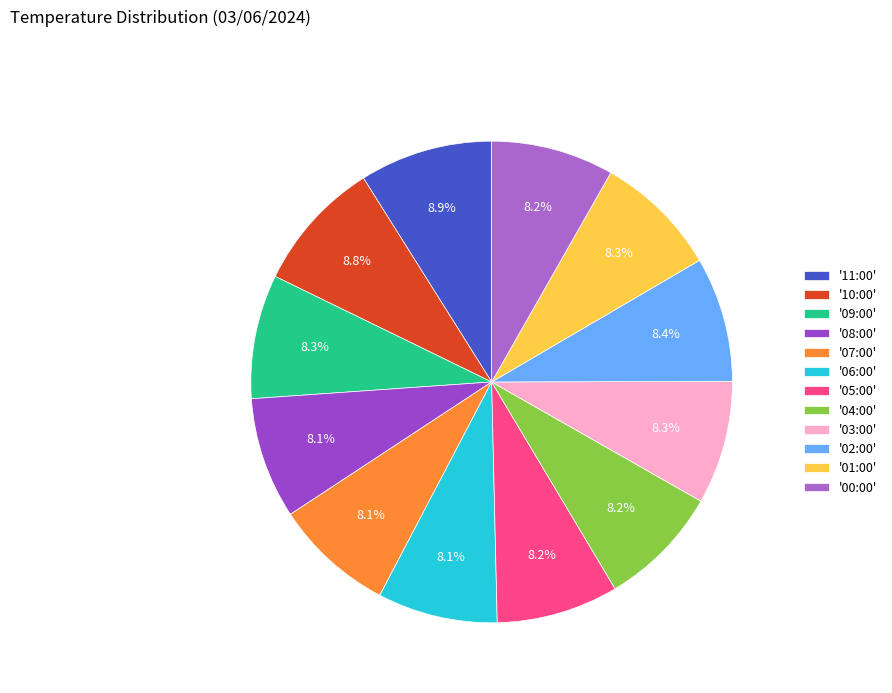

To the nearest percent, what is the difference between the largest and smallest slice percentages?

1%